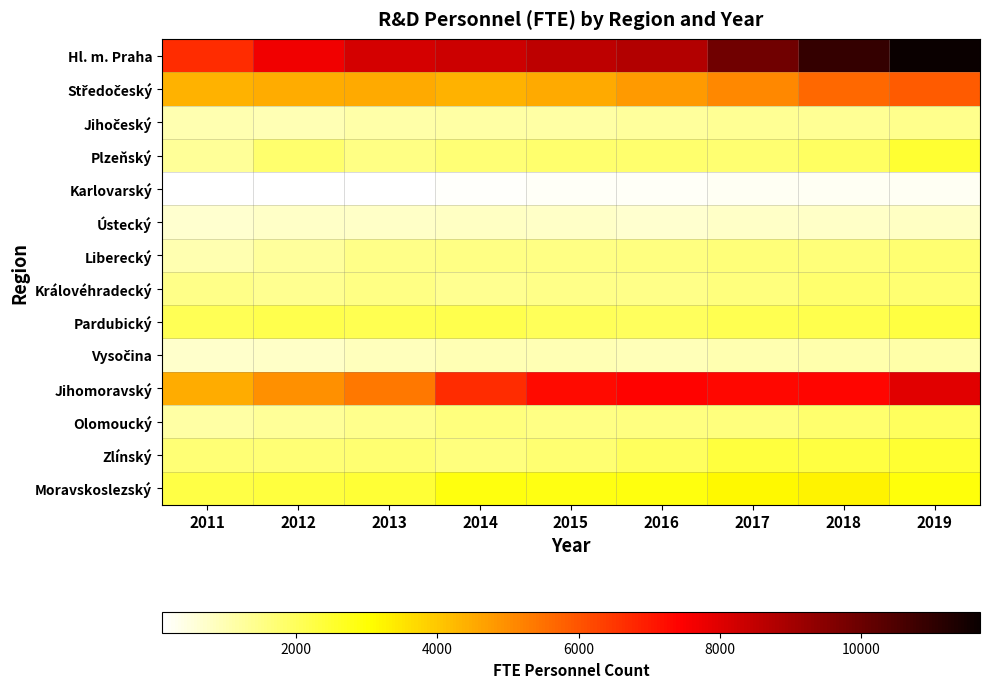

Rank the series by their maximum value, from highest to lowest.

Hl. m. Praha, Jihomoravský, Středočeský, Moravskoslezský, Zlínský, Plzeňský, Pardubický, Olomoucký, Královéhradecký, Liberecký, Jihočeský, Vysočina, Ústecký, Karlovarský